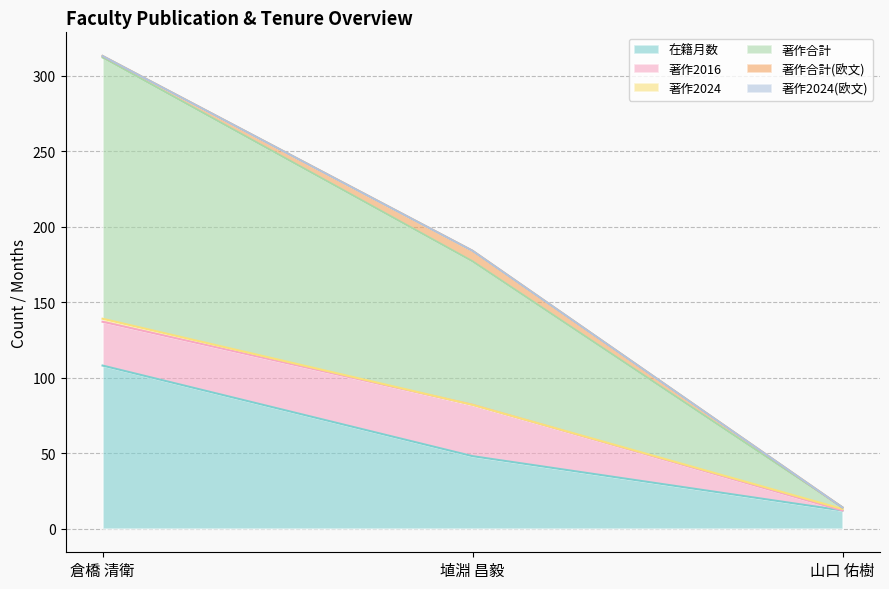

How many data points in 著作合計(欧文) are above 1?

1